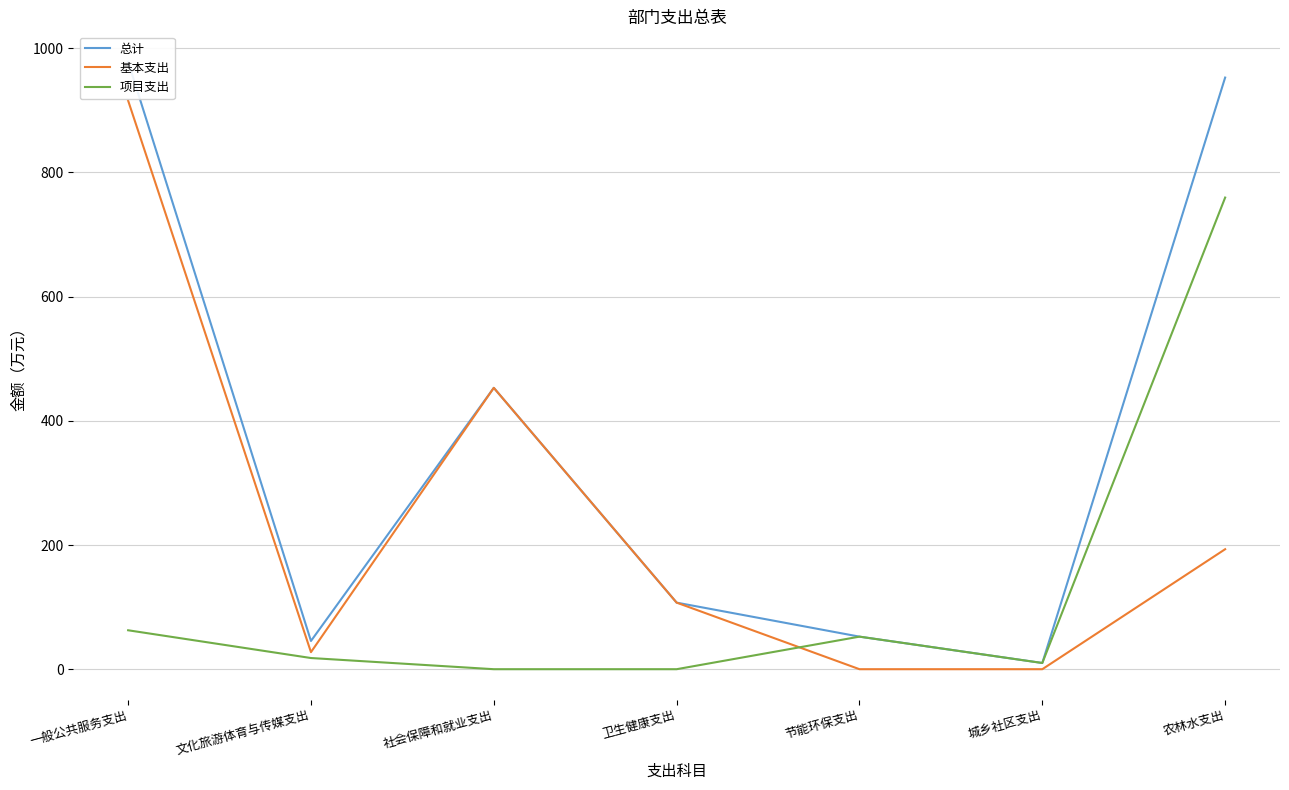

What is the total value across all series at 一般公共服务支出?

1956.6